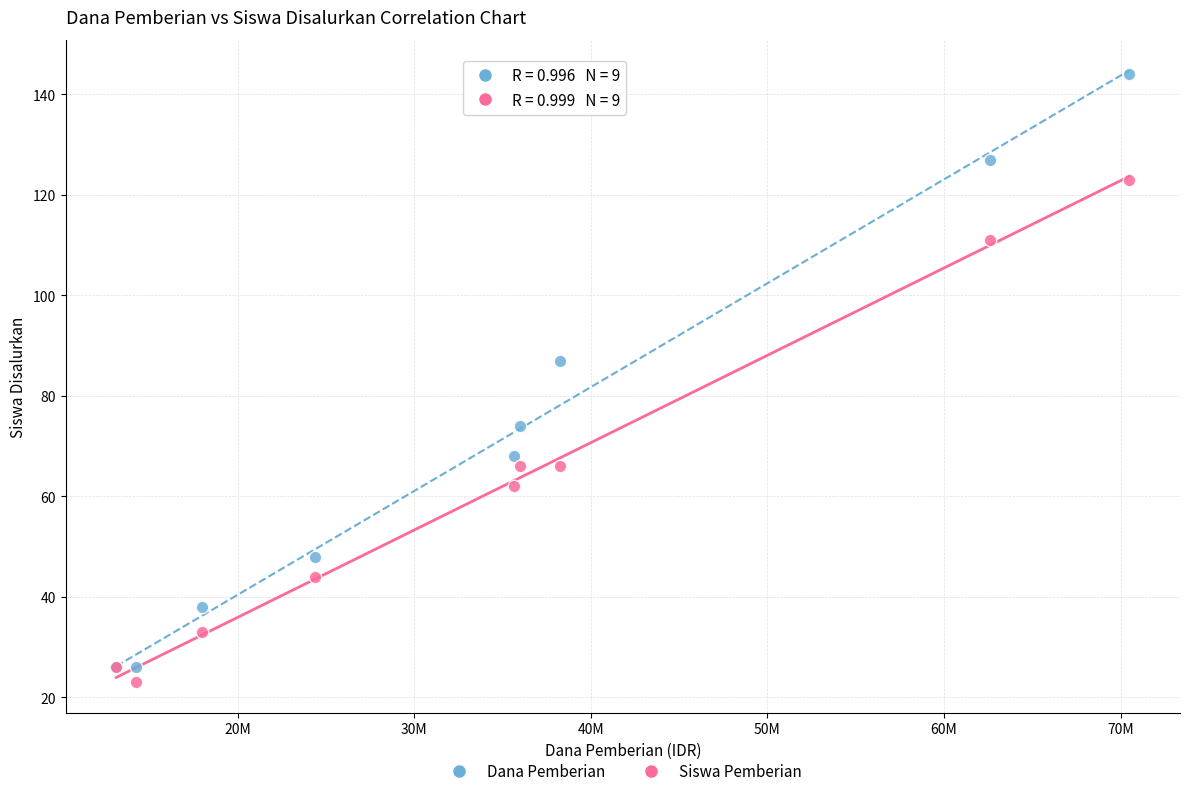

What are all the series names shown in the legend?

Dana Pemberian, Siswa Pemberian